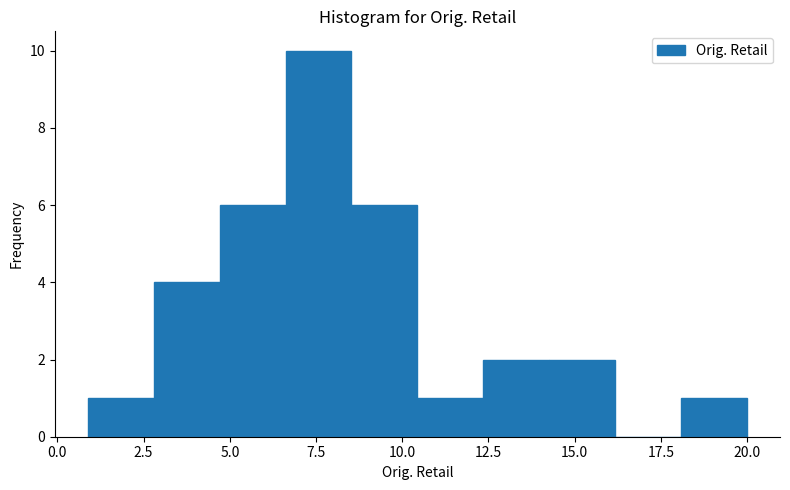

Around what value on the x-axis is the tallest bar? Give the approximate position of its centre, as read against the axis.

7.5